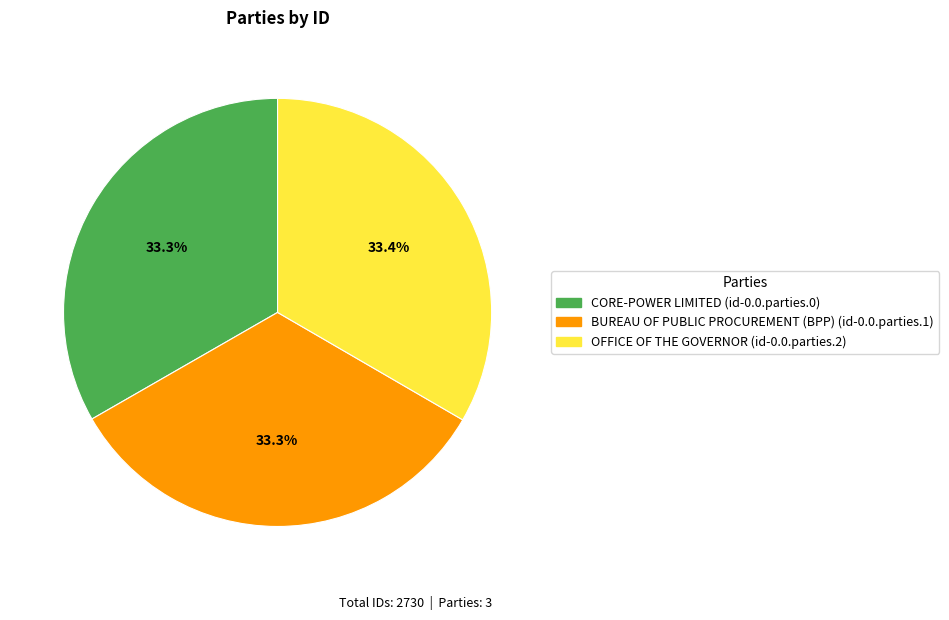

Does any single category account for the majority?

No